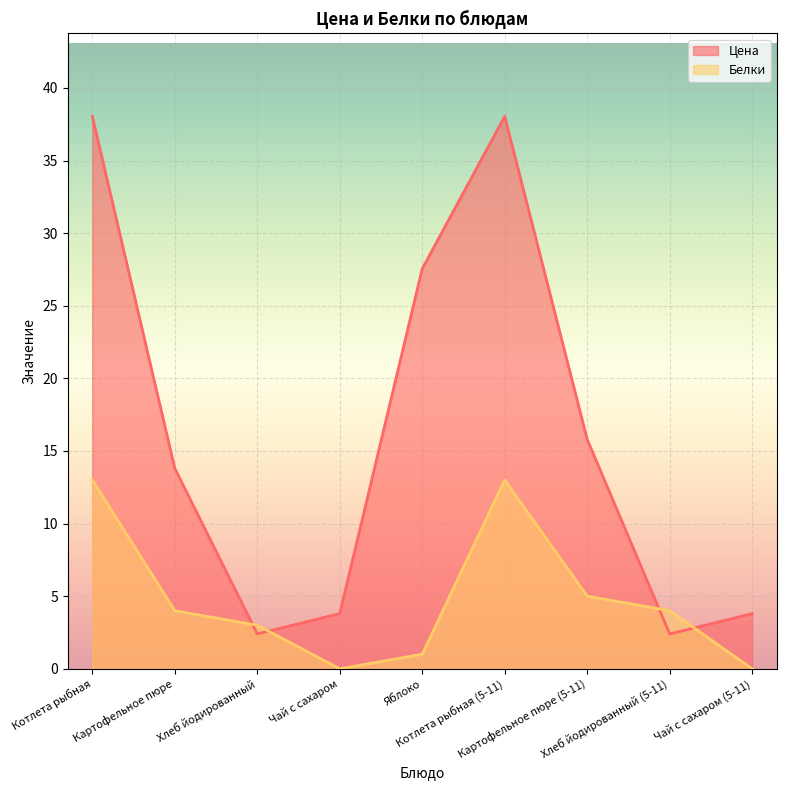

How many lines are shown in the chart?

2